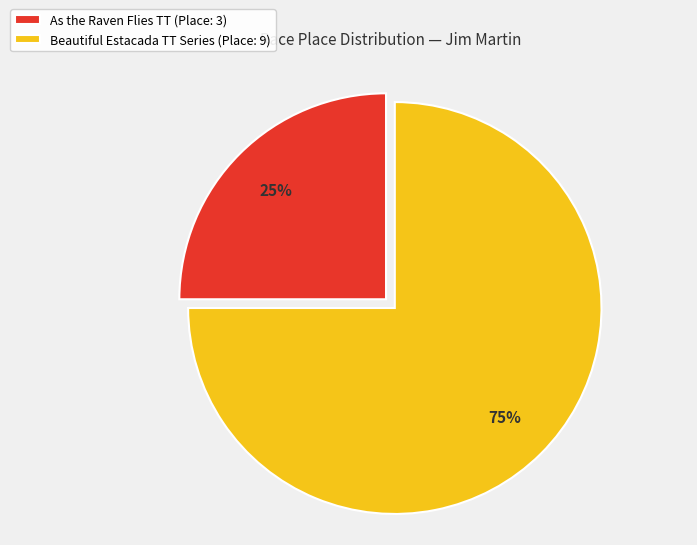

To the nearest percent, what portion does Beautiful Estacada TT Series represent?

75%